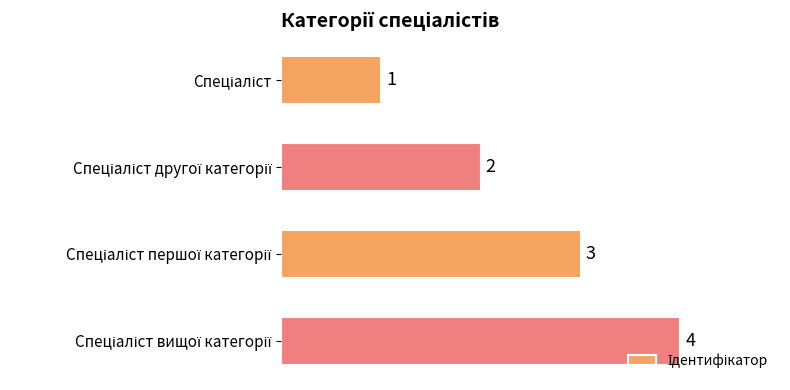

What is the value of the 3rd bar from the top?

3